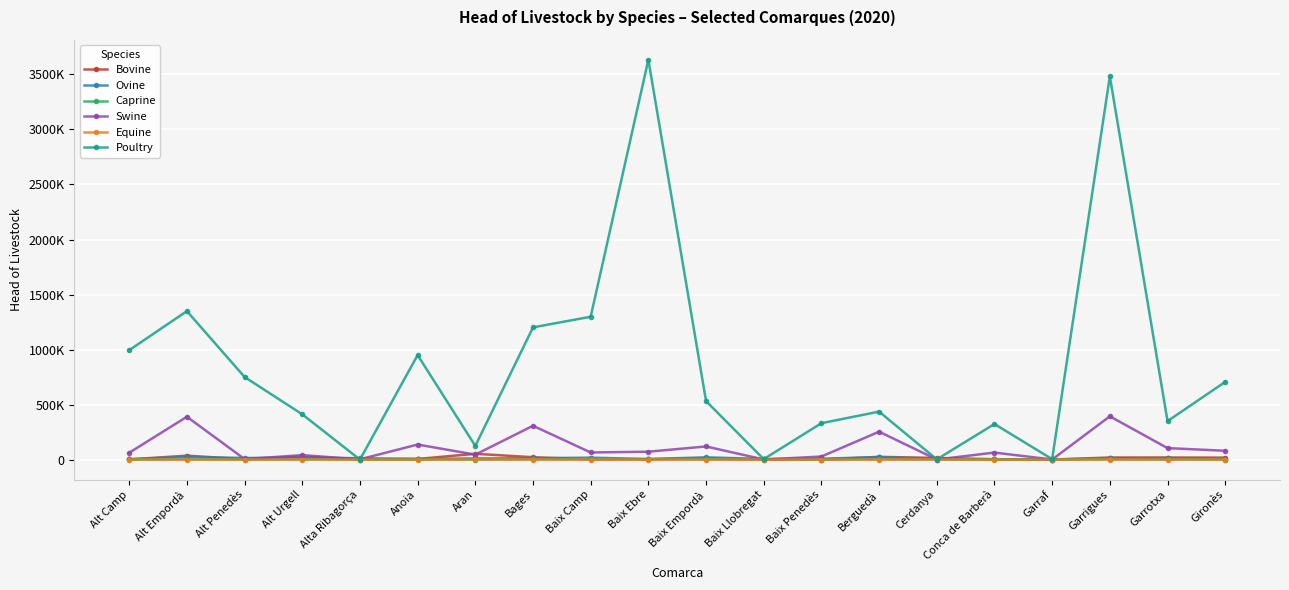

Does the chart have visible grid lines?

Yes